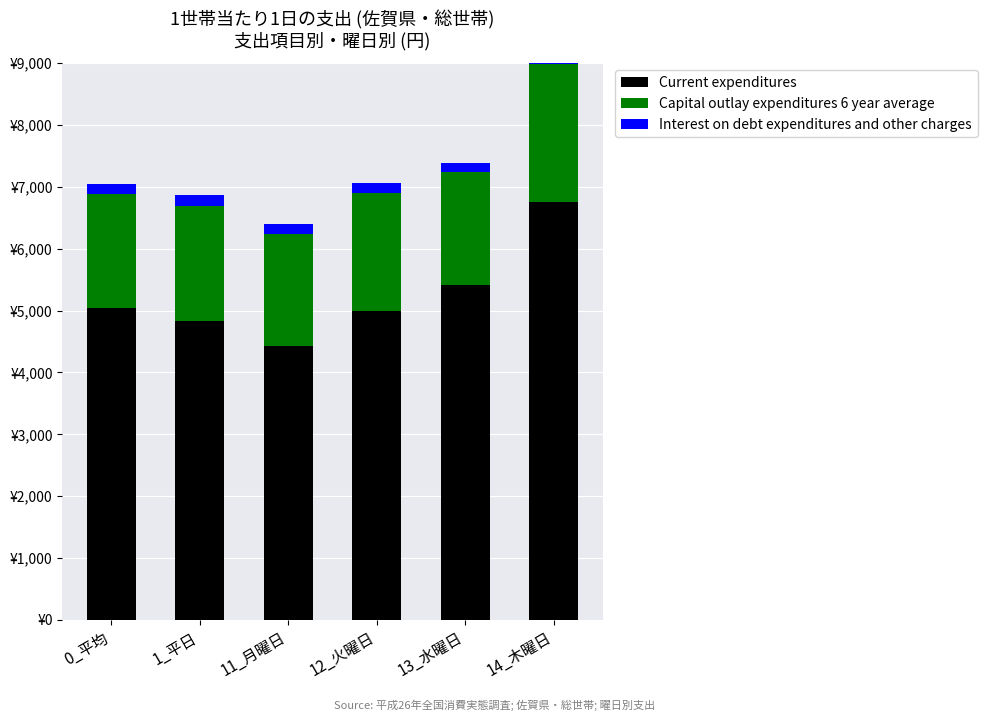

Reading right to left, list all the values displayed in this chart.

Current expenditures: 14_木曜日=6749.6	13_水曜日=5410.2	12_火曜日=4991.8	11_月曜日=4422.8	1_平日=4825.3	0_平均=5044.0
Capital outlay expenditures 6 year average: 14_木曜日=2240.3	13_水曜日=1832.3	12_火曜日=1902.5	11_月曜日=1819.8	1_平日=1861.9	0_平均=1839.7
Interest on debt expenditures and other charges: 14_木曜日=168.0	13_水曜日=147.2	12_火曜日=164.9	11_月曜日=151.0	1_平日=177.5	0_平均=166.1